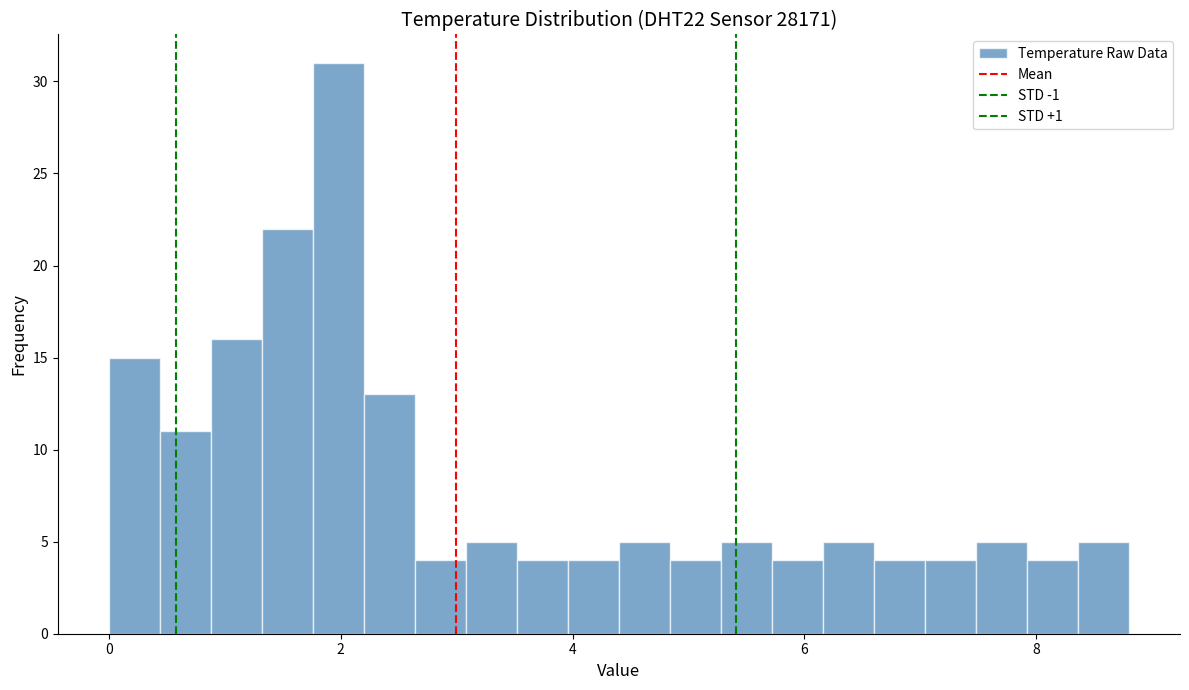

Read against the x-axis, roughly where is the centre of the tallest bar?

2.0